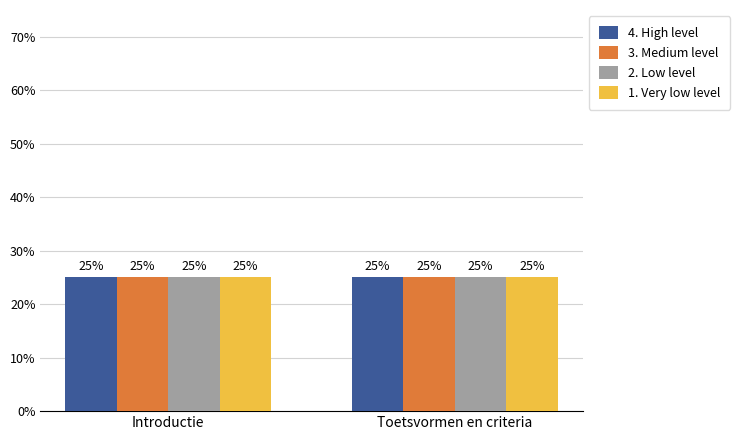

What is the smallest value displayed?

25.0